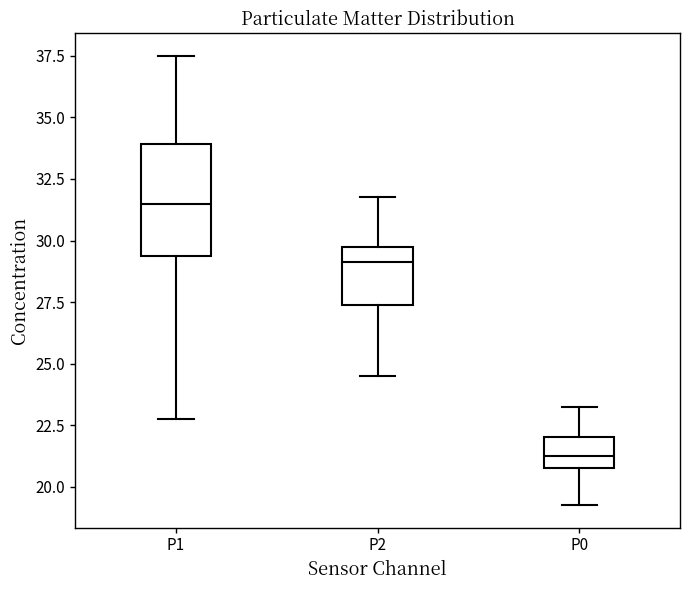

Where does the lower whisker of the box for P2 end on the y-axis? The values are not printed on the chart, so give them approximately, as read against the axis.

24.5